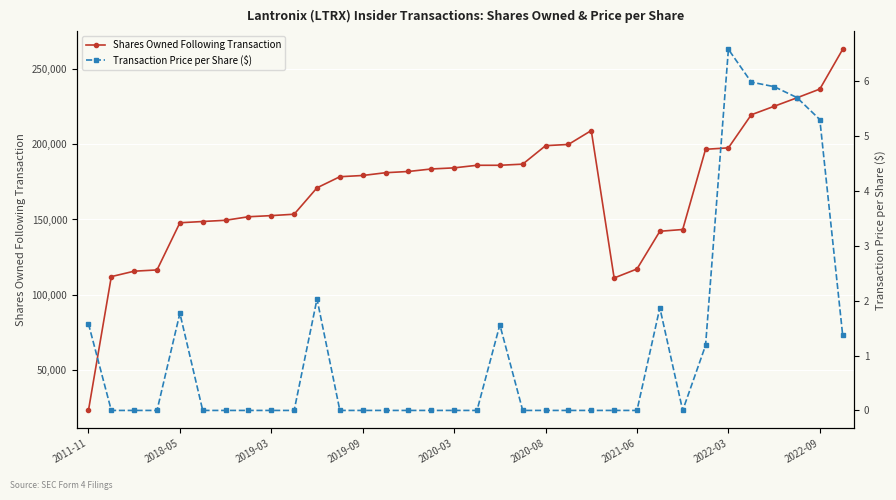

What is the average value of the Shares Owned Following Transaction series?

169986.5